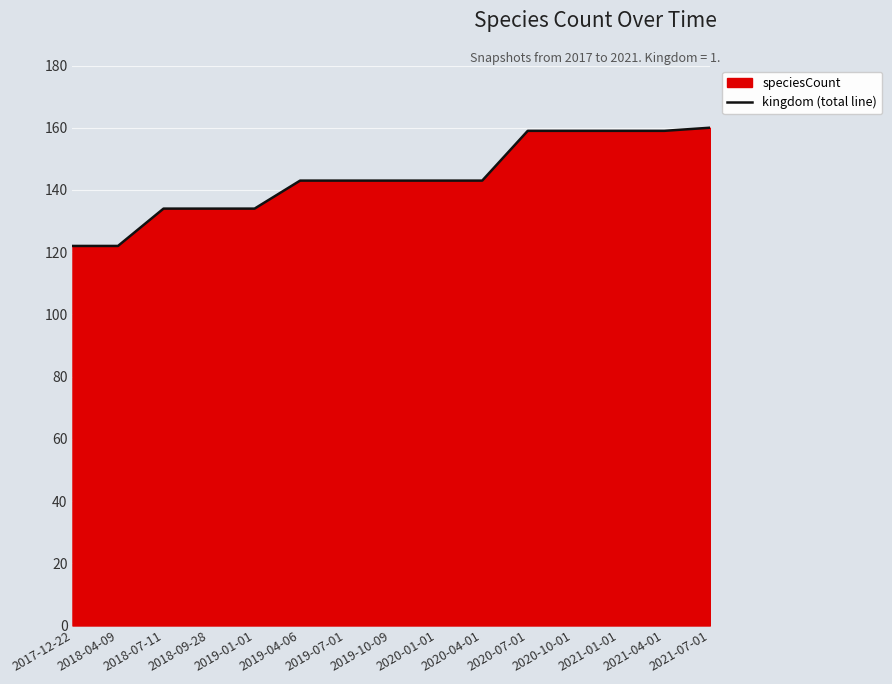

What position from the right is 2019-01-01?

11